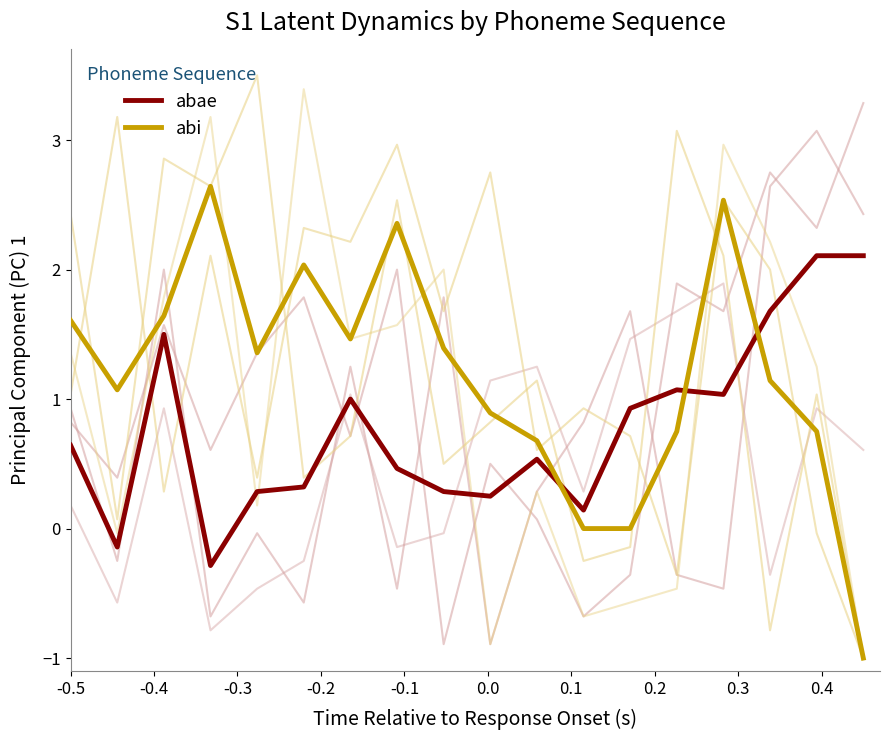

How many values in the abae series exceed 0?

16